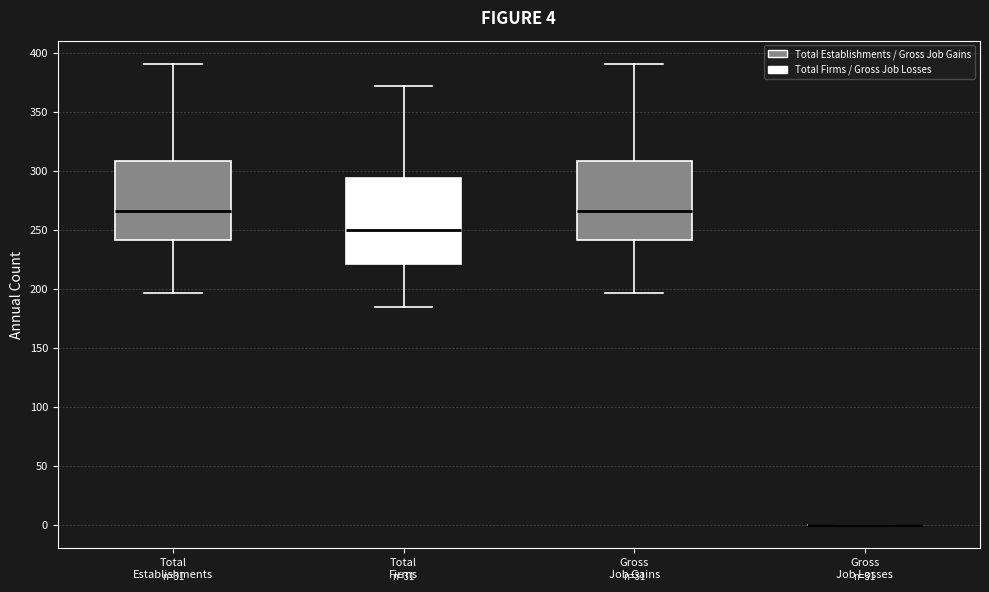

Which box is the tallest, from its lower edge to its upper edge?

Total Firms